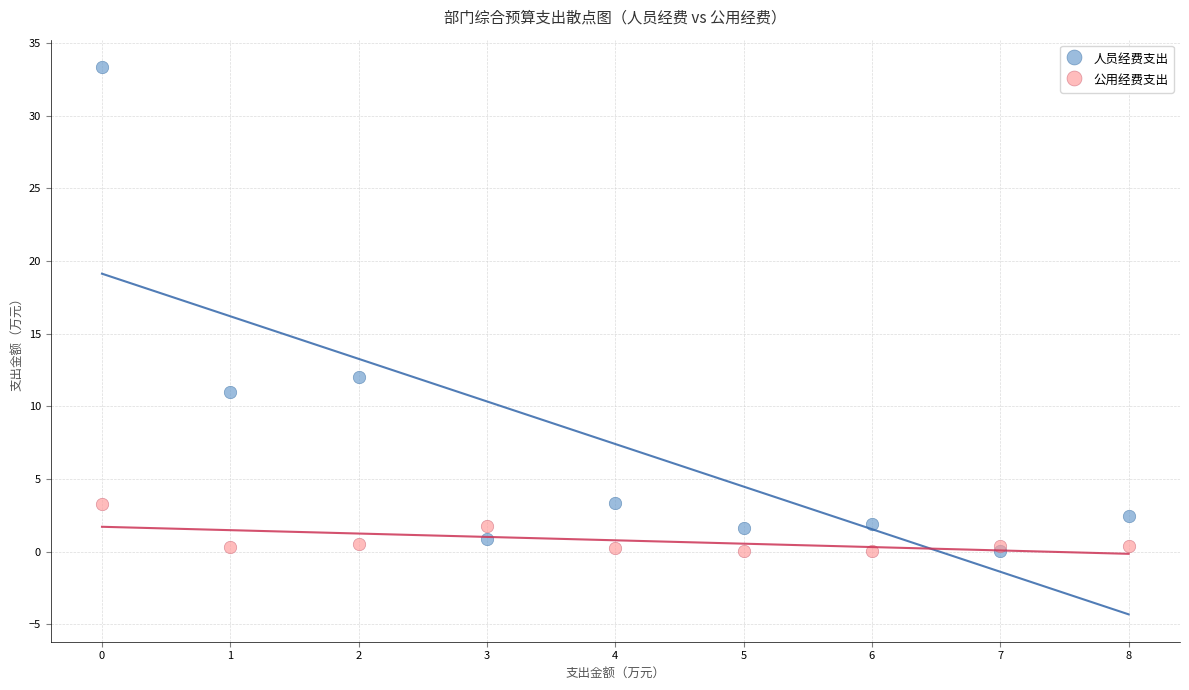

What are all the series names shown in the legend?

人员经费支出, 公用经费支出